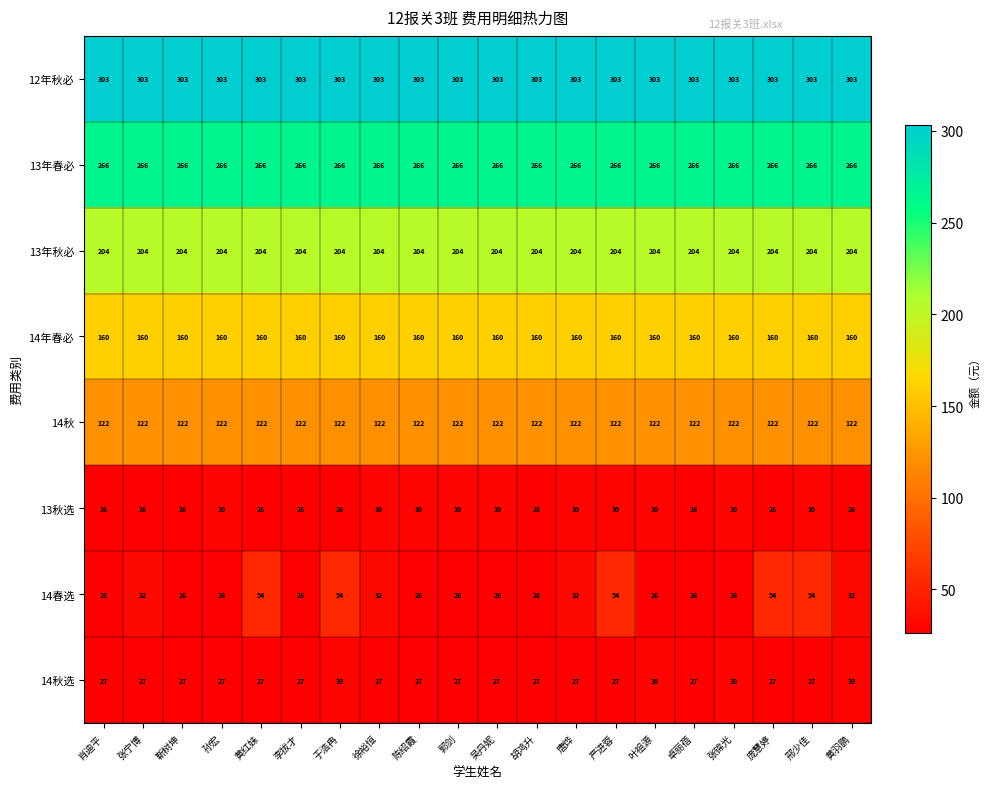

What is the sum of the 13年春必 values at 李拔才 and 张锦光?

532